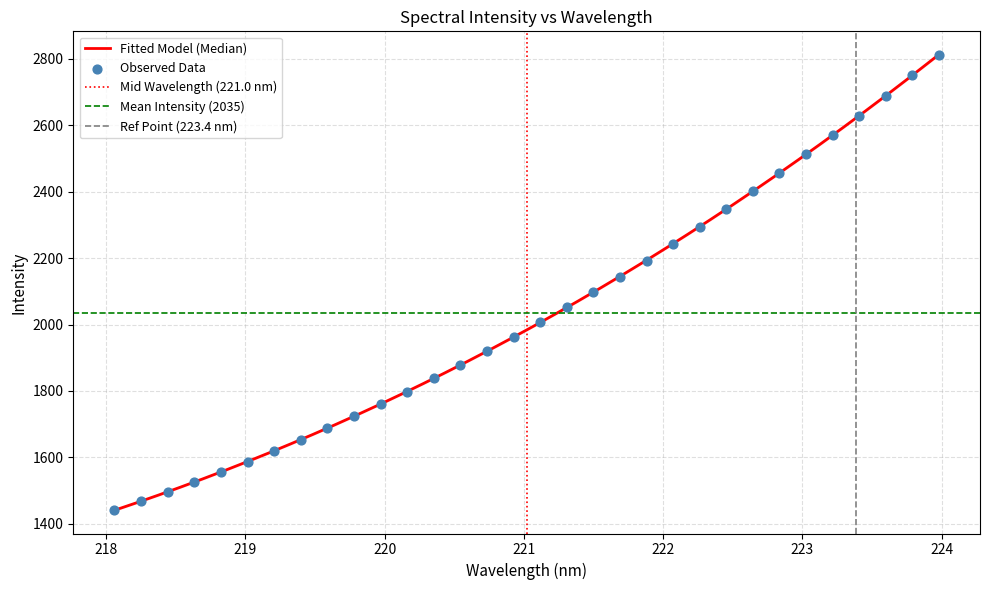

What is the change in value from 218.442 to 220.7354?

+424.1